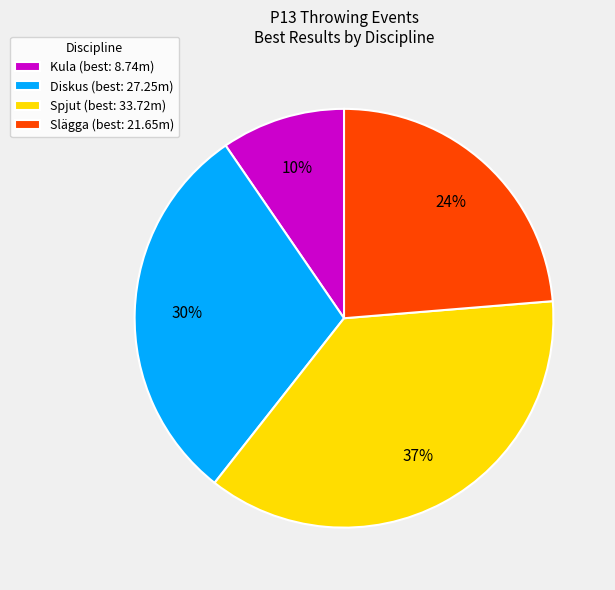

To the nearest percent, what is the difference between the largest and smallest slice percentages?

27%